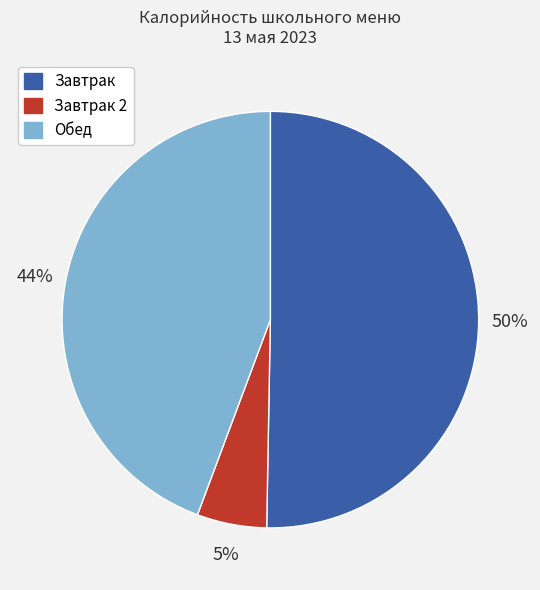

To the nearest percent, what is the difference between the largest and smallest slice percentages?

45%